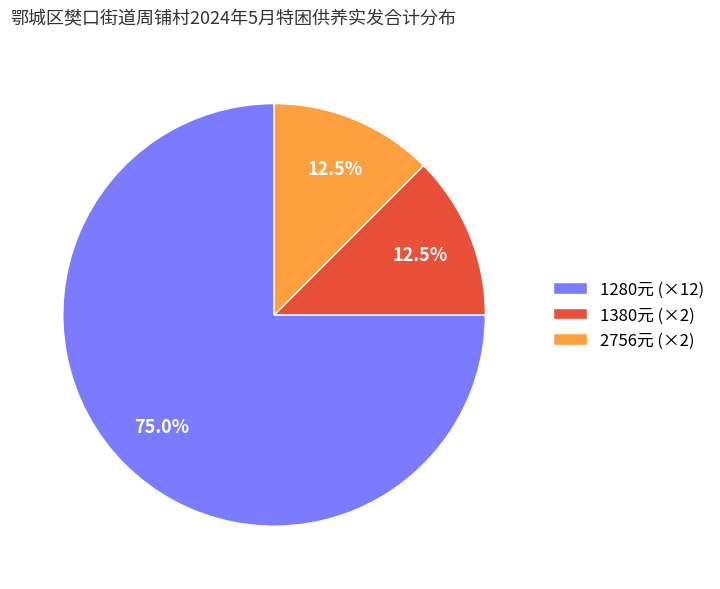

Combined, do 1380元 (×2) and 2756元 (×2) account for over 50%?

No